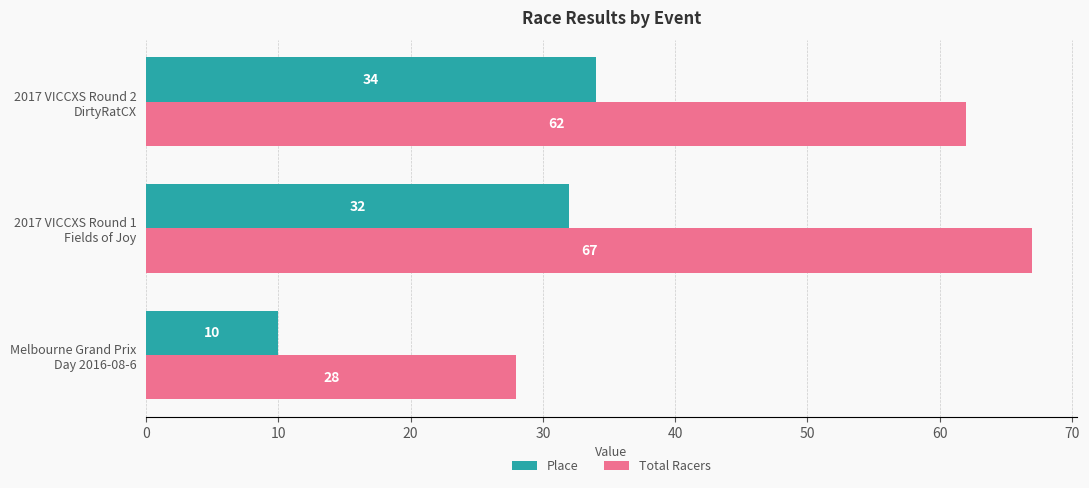

Rank the series by their maximum value, from lowest to highest.

Place, Total Racers